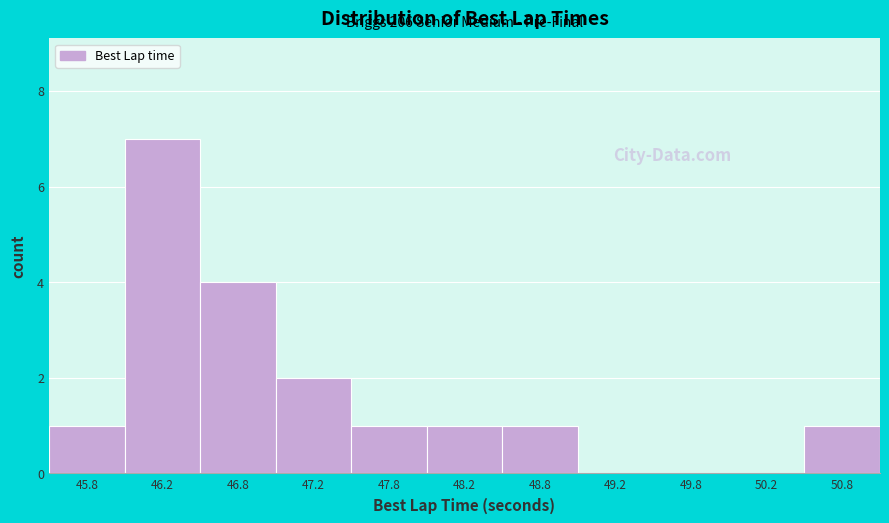

Over which range of the x-axis is the bar tallest?

46.0 to 46.5